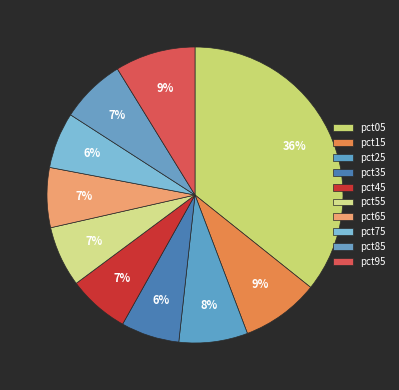

How many slices are in this pie chart?

10